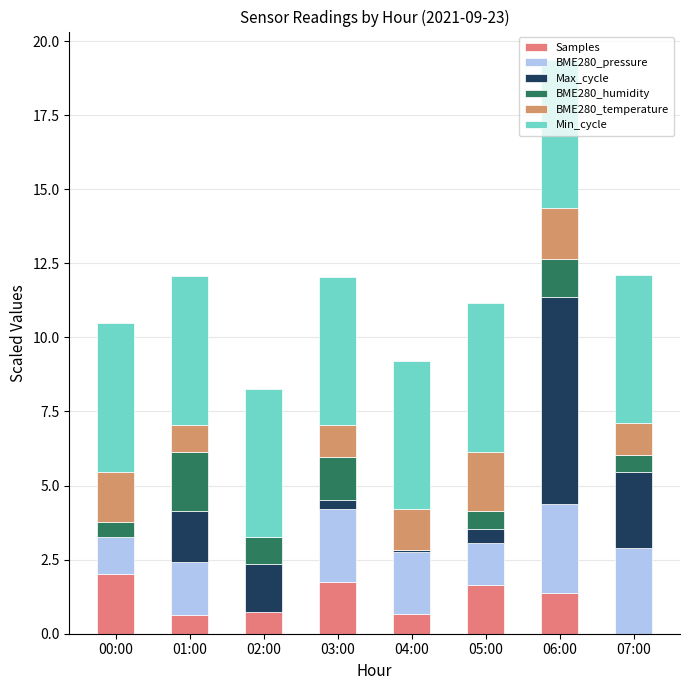

Are the bars grouped side by side (vs. stacked)?

No